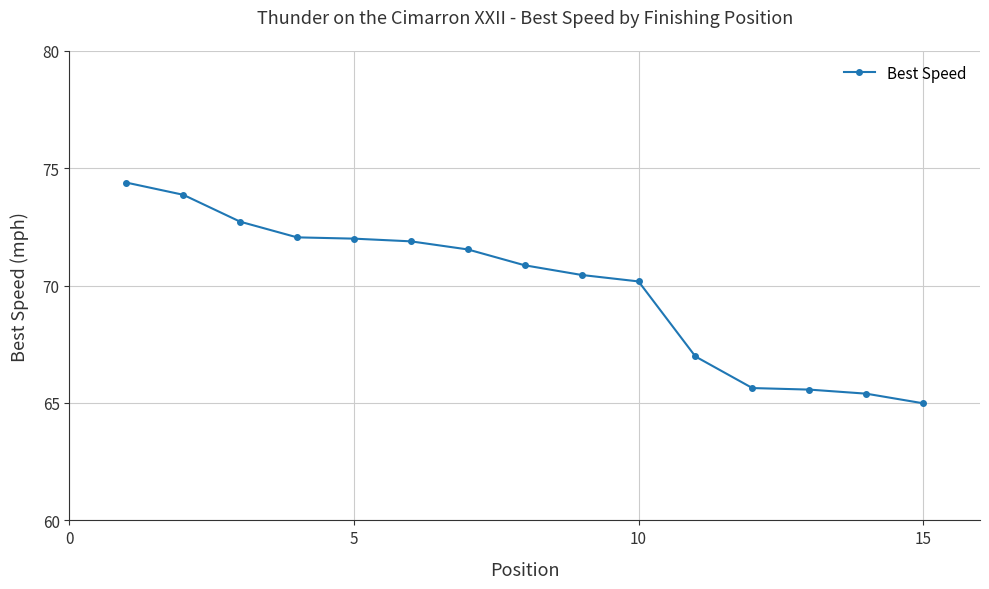

What is the average value?

69.9